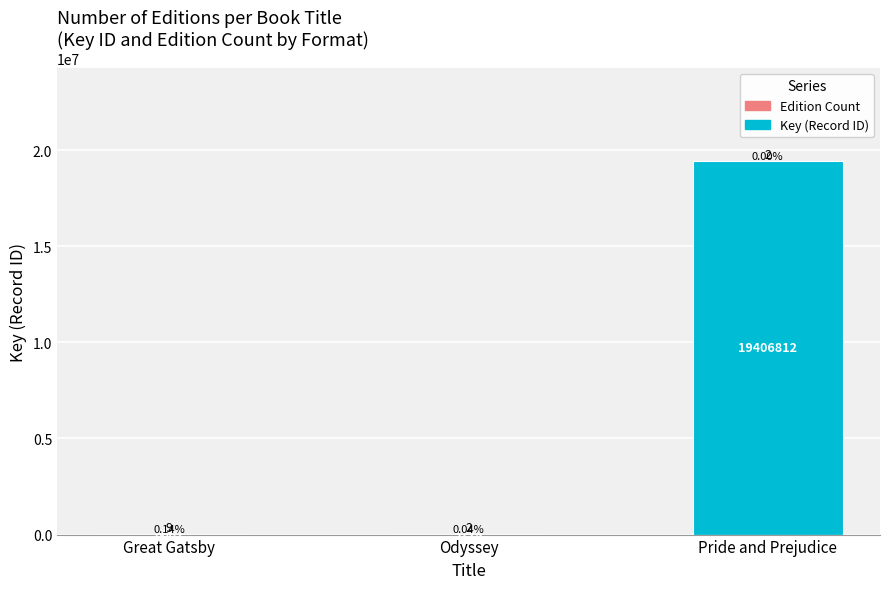

Which category has the highest value across all series?

Pride and Prejudice